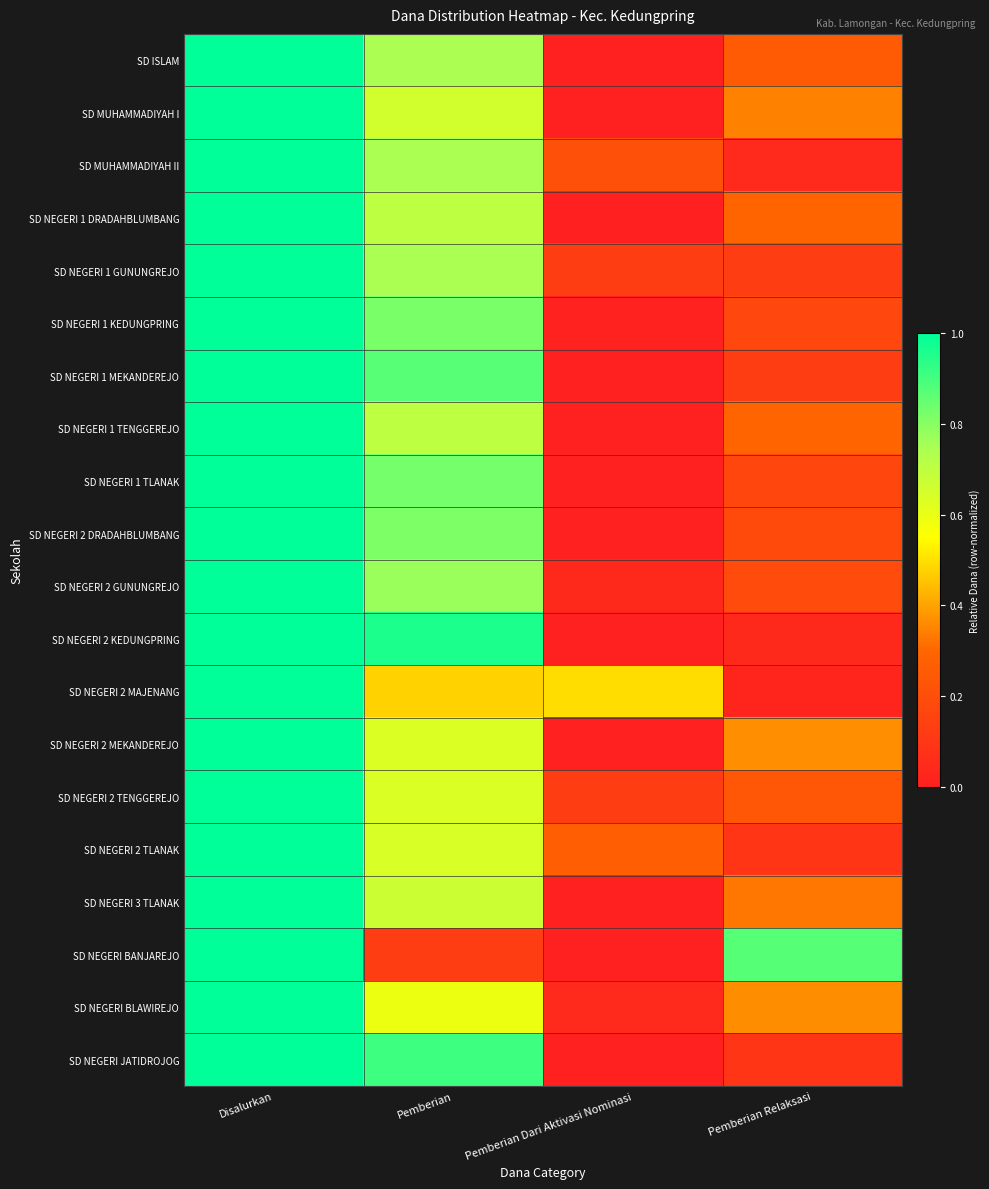

At how many categories does at least one series exceed 0?

4